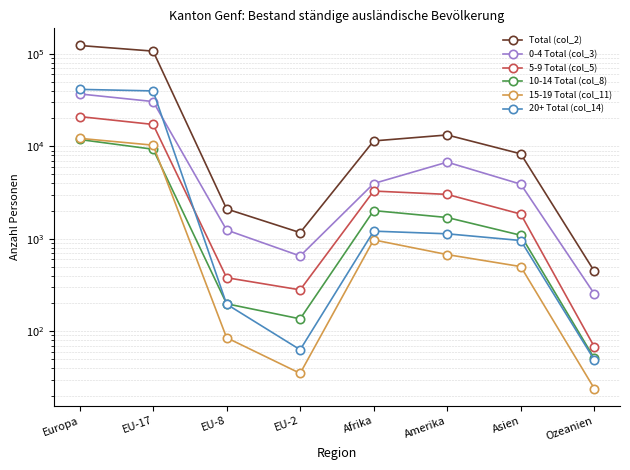

How many series are shown in this chart?

6